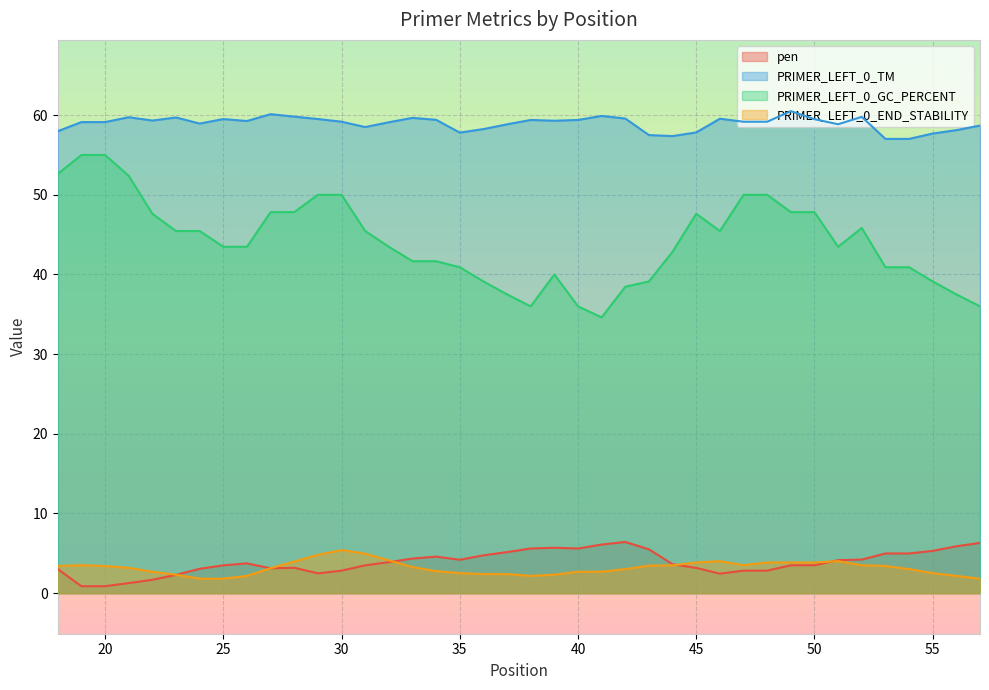

Reading left to right, transcribe all the data shown in this chart.

pen: 3.0	0.9	0.9	1.3	1.7	2.3	3.1	3.5	3.7	3.1	3.2	2.5	2.8	3.5	3.9	4.3	4.6	4.2	4.8	5.2	5.6	5.7	5.6	6.1	6.4	5.5	3.6	3.2	2.4	2.8	2.8	3.5	3.5	4.1	4.2	5.0	5.0	5.3	5.9	6.3
PRIMER_LEFT_0_TM: 58.0	59.1	59.1	59.7	59.3	59.7	58.9	59.5	59.3	60.1	59.8	59.5	59.2	58.5	59.1	59.7	59.4	57.8	58.2	58.8	59.4	59.3	59.4	59.9	59.6	57.5	57.4	57.8	59.6	59.2	59.2	60.5	59.5	58.9	59.8	57.0	57.0	57.7	58.1	58.7
PRIMER_LEFT_0_GC_PERCENT: 52.6	55.0	55.0	52.4	47.6	45.5	45.5	43.5	43.5	47.8	47.8	50.0	50.0	45.5	43.5	41.7	41.7	40.9	39.1	37.5	36.0	40.0	36.0	34.6	38.5	39.1	42.9	47.6	45.5	50.0	50.0	47.8	47.8	43.5	45.8	40.9	40.9	39.1	37.5	36.0
PRIMER_LEFT_0_END_STABILITY: 3.4	3.5	3.4	3.2	2.7	2.3	1.8	1.8	2.2	3.1	4.0	4.8	5.4	5.0	4.1	3.3	2.8	2.5	2.4	2.4	2.2	2.3	2.7	2.7	3.0	3.5	3.5	3.9	4.0	3.5	3.9	3.9	3.9	4.0	3.5	3.4	3.0	2.5	2.2	1.8